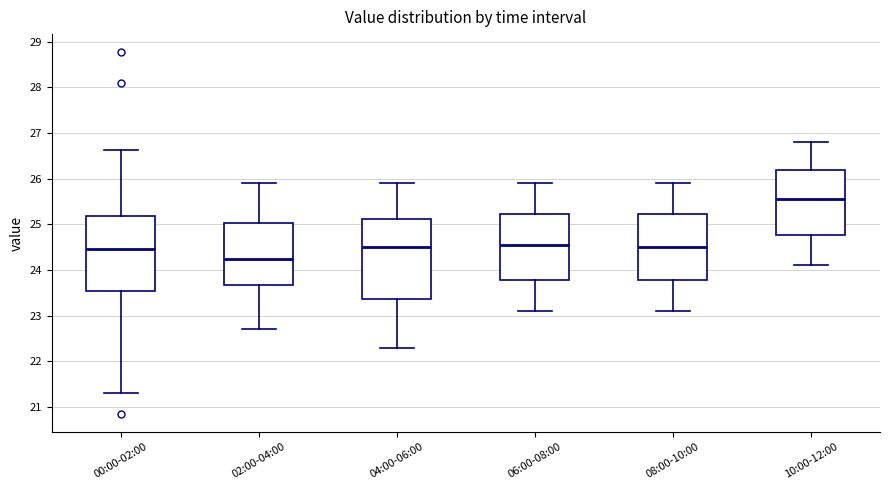

Which box has the lowest median line?

02:00-04:00